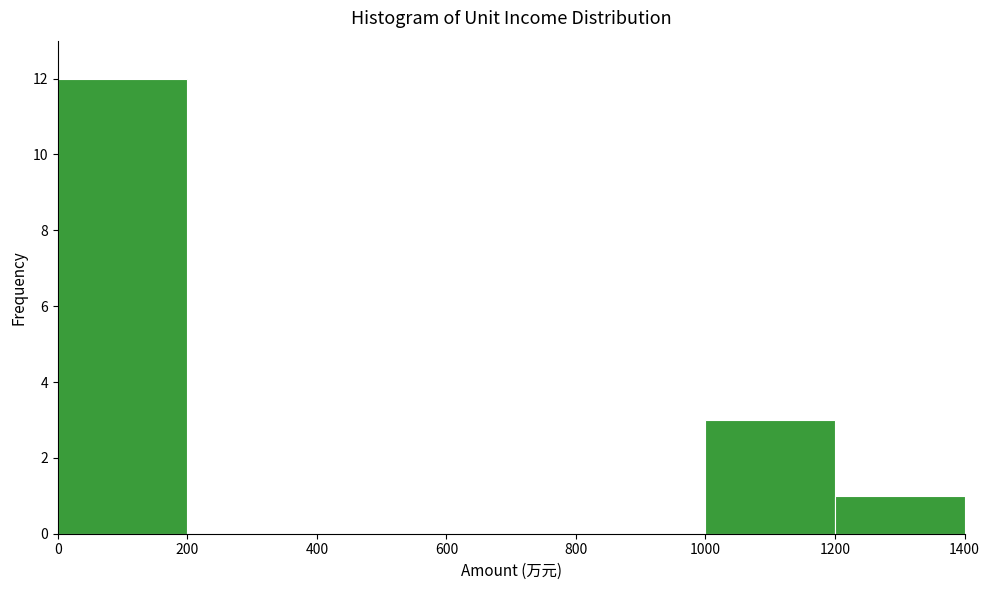

Reading left to right, transcribe this chart: for each bar, give the range it covers on the x-axis and its height. The values are not printed on the chart, so give them approximately, as read against the axis.

0 to 200: 12
200 to 400: 0
400 to 600: 0
600 to 800: 0
800 to 1000: 0
1000 to 1200: 3
1200 to 1400: 1